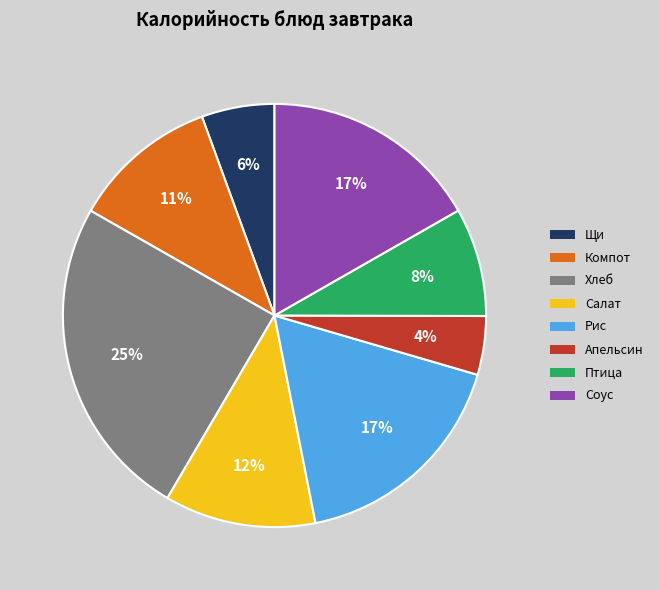

Is there any slice that represents more than half of the pie?

No